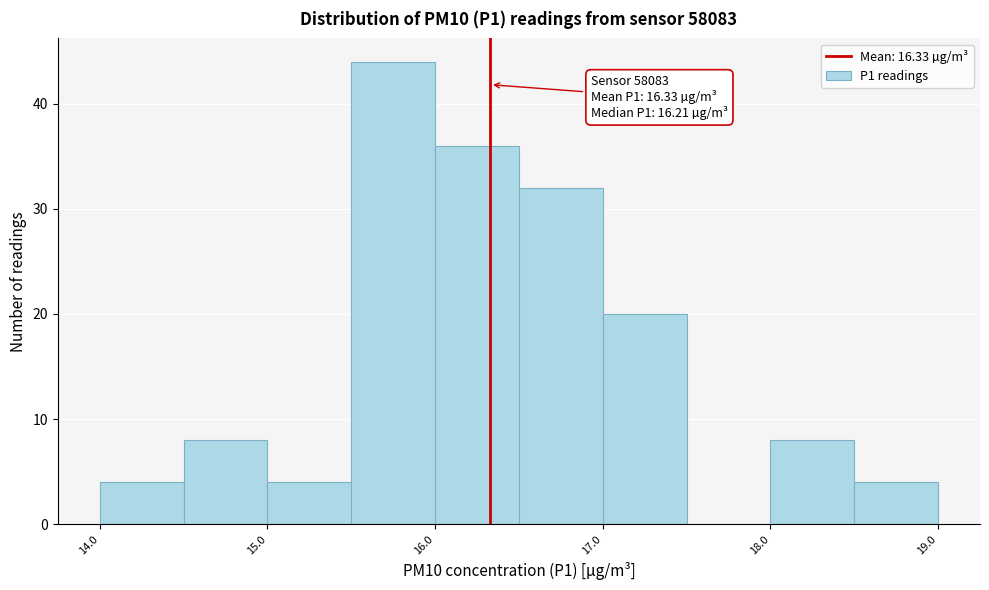

Over which range of the x-axis is the bar tallest?

15.5 to 16.0